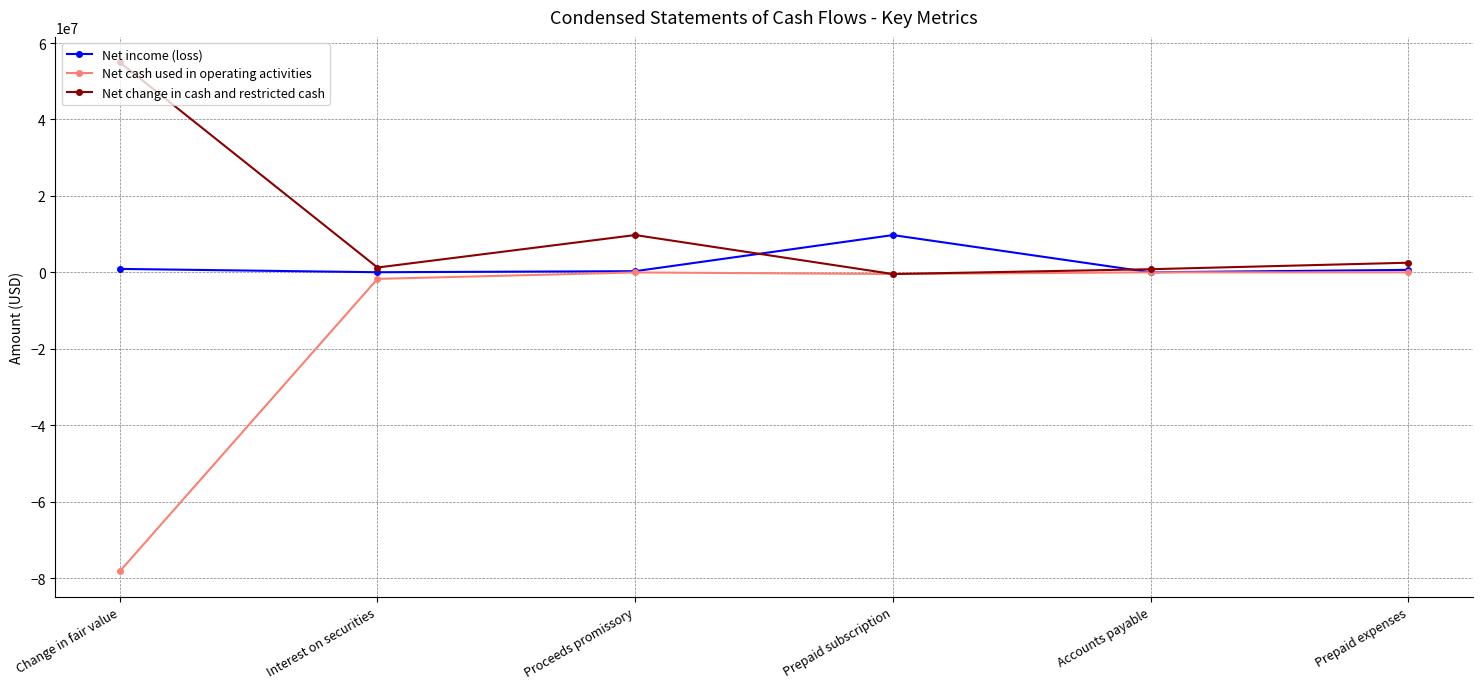

What is the sum of all Net change in cash and restricted cash values?

68858920